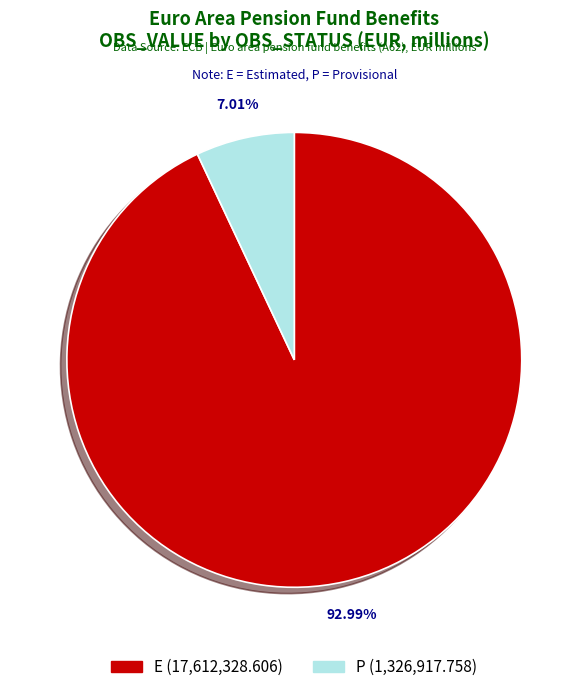

Does any single category account for the majority?

Yes